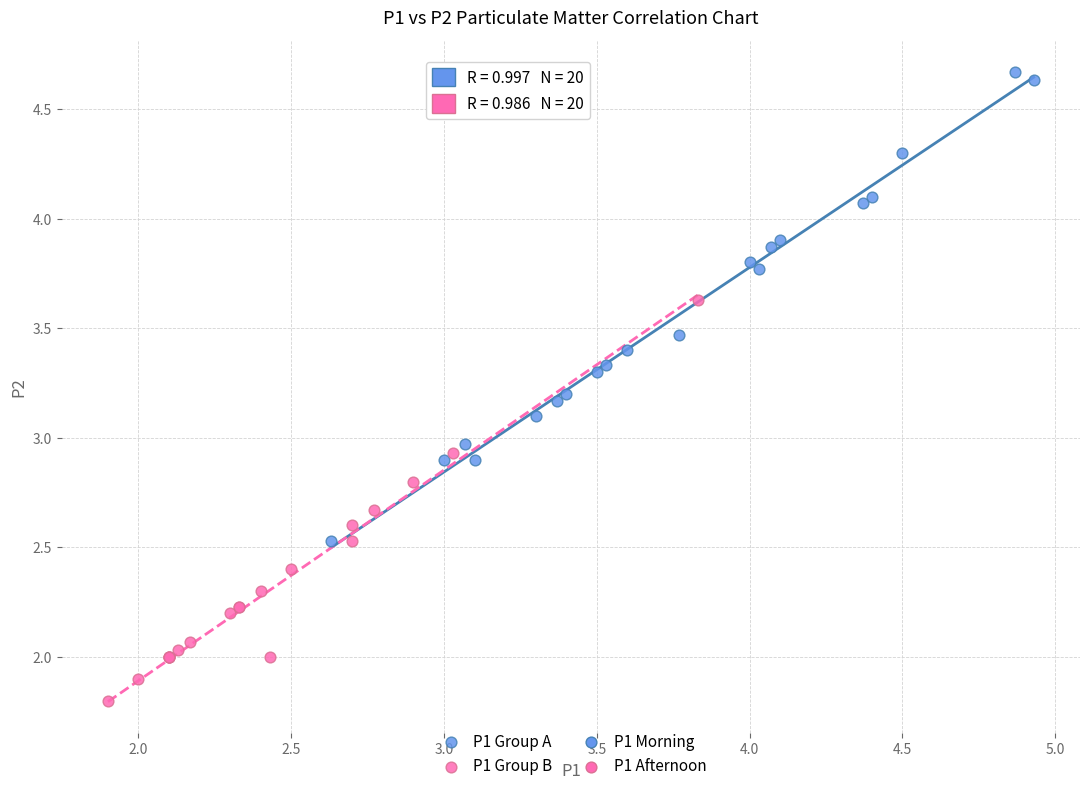

Which series reaches the minimum Y coordinate?

P1 Group B